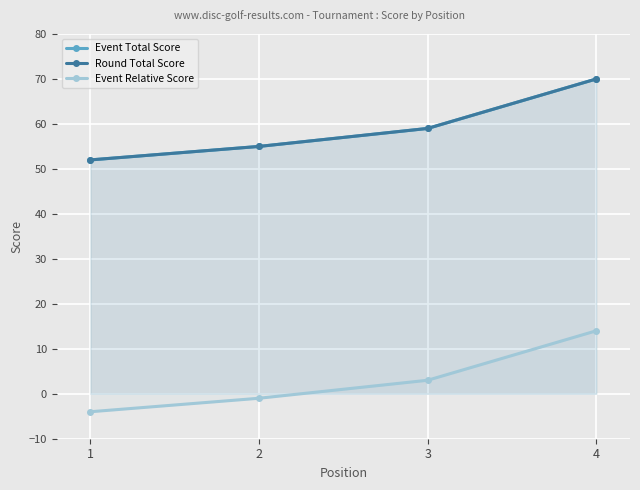

How many categories are shown in the chart?

4